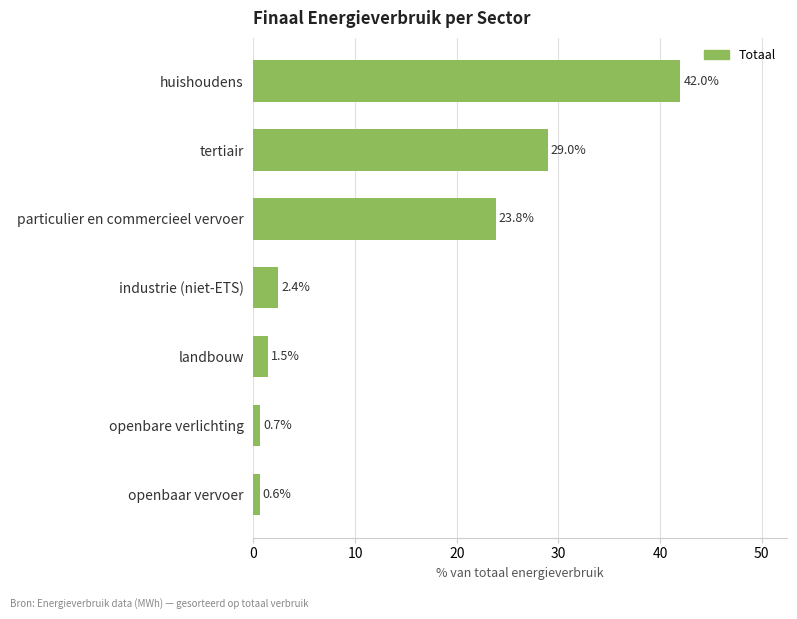

At which category does the chart reach its minimum across all series?

openbaar vervoer